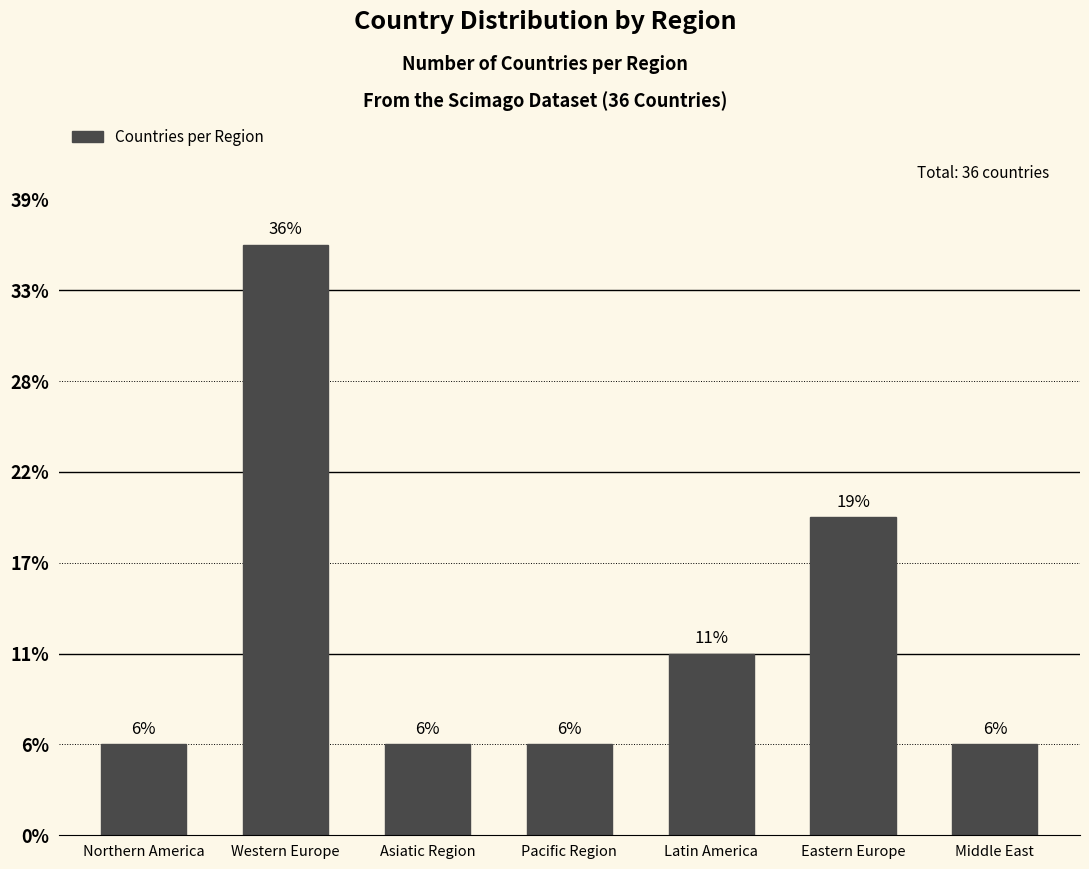

Are the bars horizontal?

No